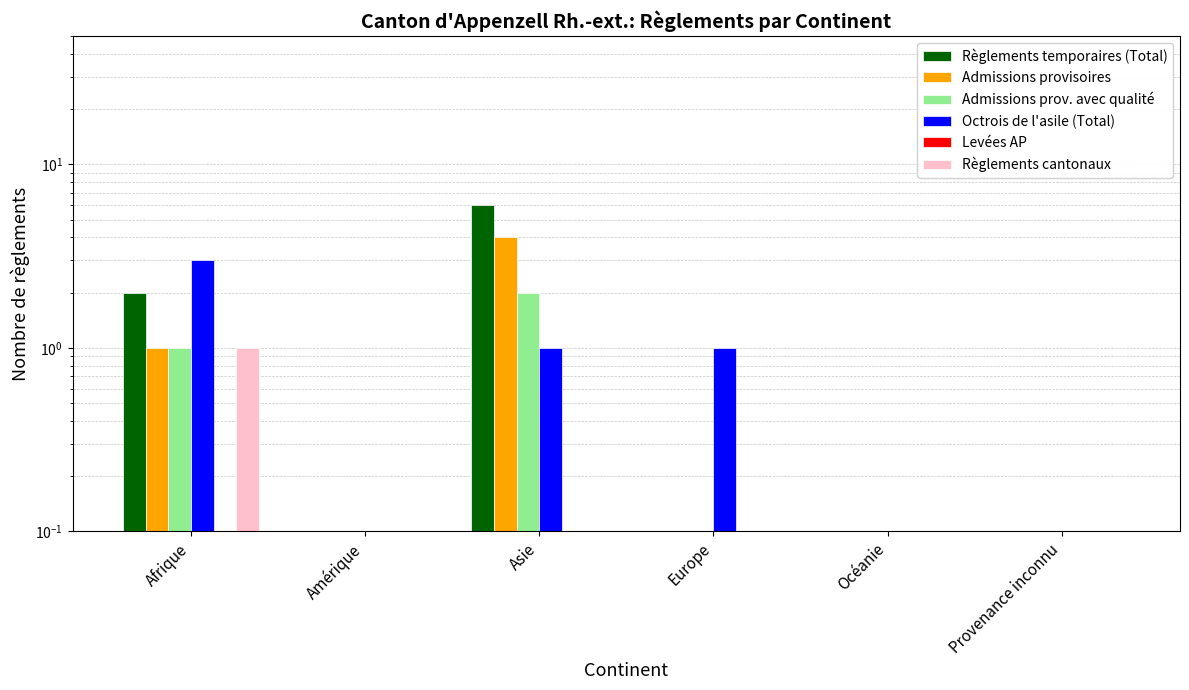

Between Europe and Provenance inconnu, which series saw the biggest shift?

Octrois de l'asile (Total)